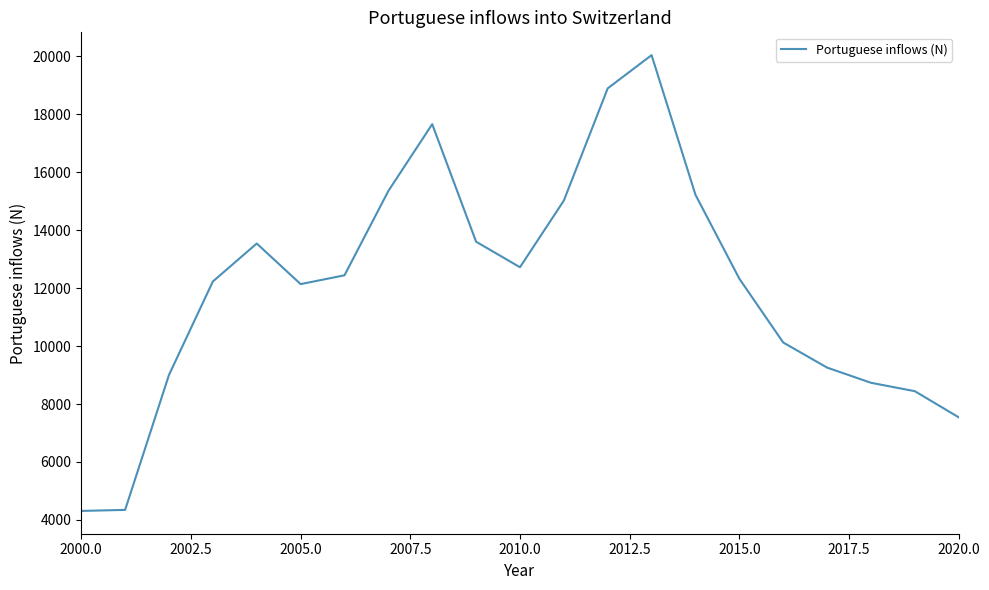

What is the minimum value shown in the chart?

4311